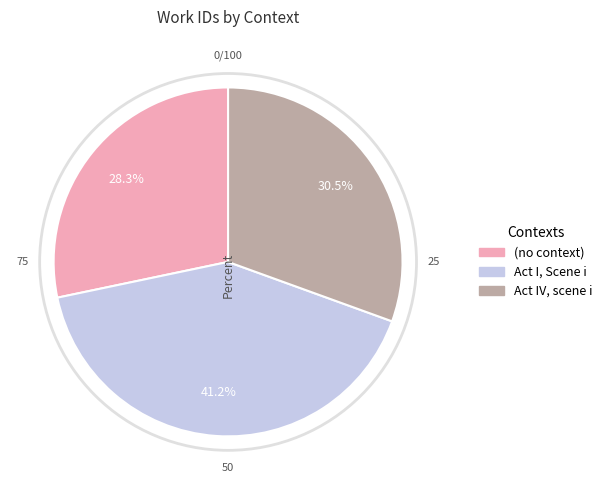

Do Act IV, scene i and Act I, Scene i together represent more than half of the pie?

Yes